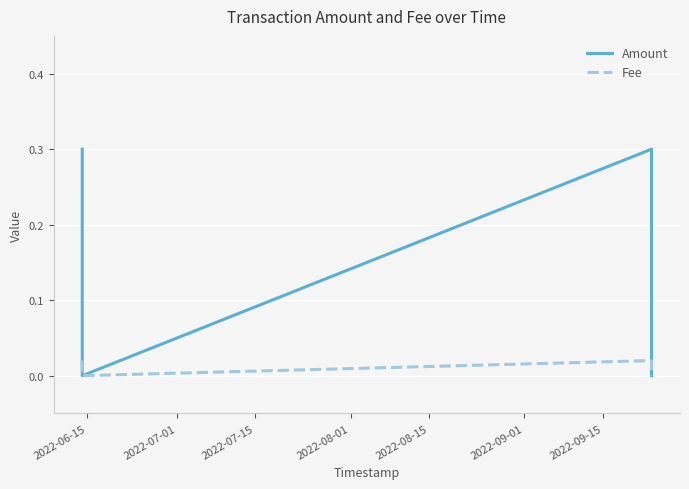

What are all the series names shown in the legend?

Amount, Fee